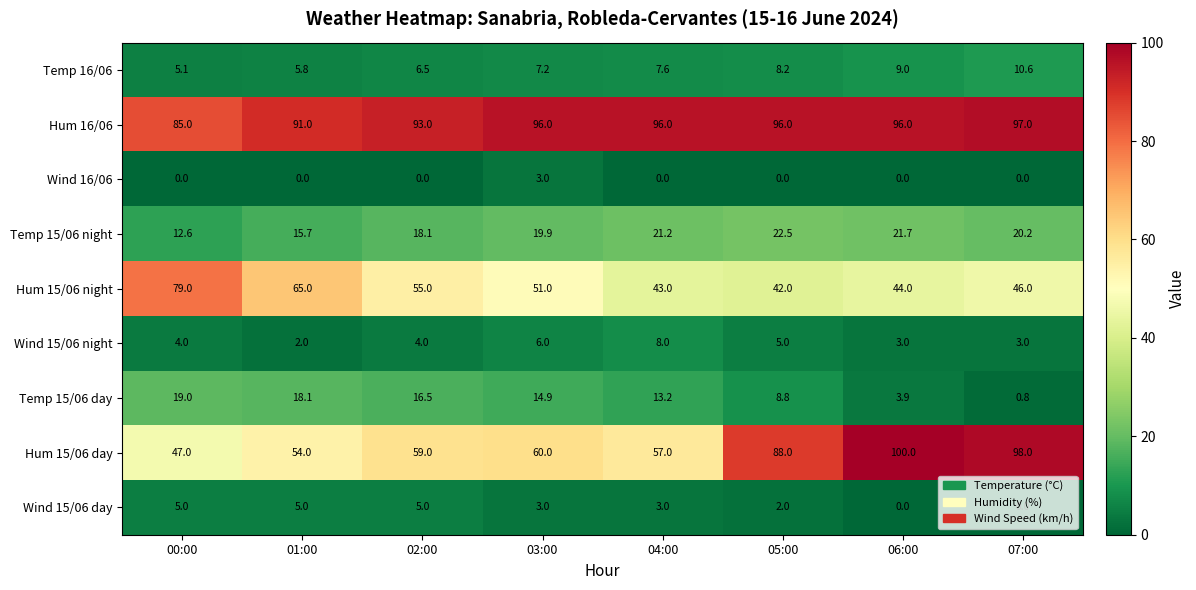

Rank the series by their maximum value, from lowest to highest.

Wind 16/06, Wind 15/06 day, Wind 15/06 night, Temp 16/06, Temp 15/06 day, Temp 15/06 night, Hum 15/06 night, Hum 16/06, Hum 15/06 day